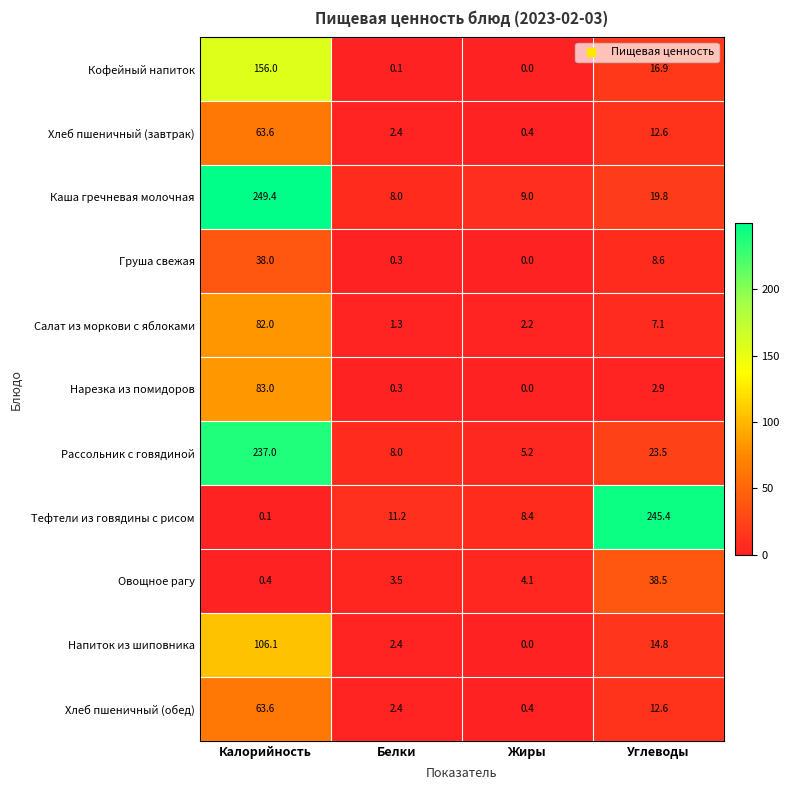

List the labels in order of Нарезка из помидоров value, smallest first.

Жиры, Белки, Углеводы, Калорийность